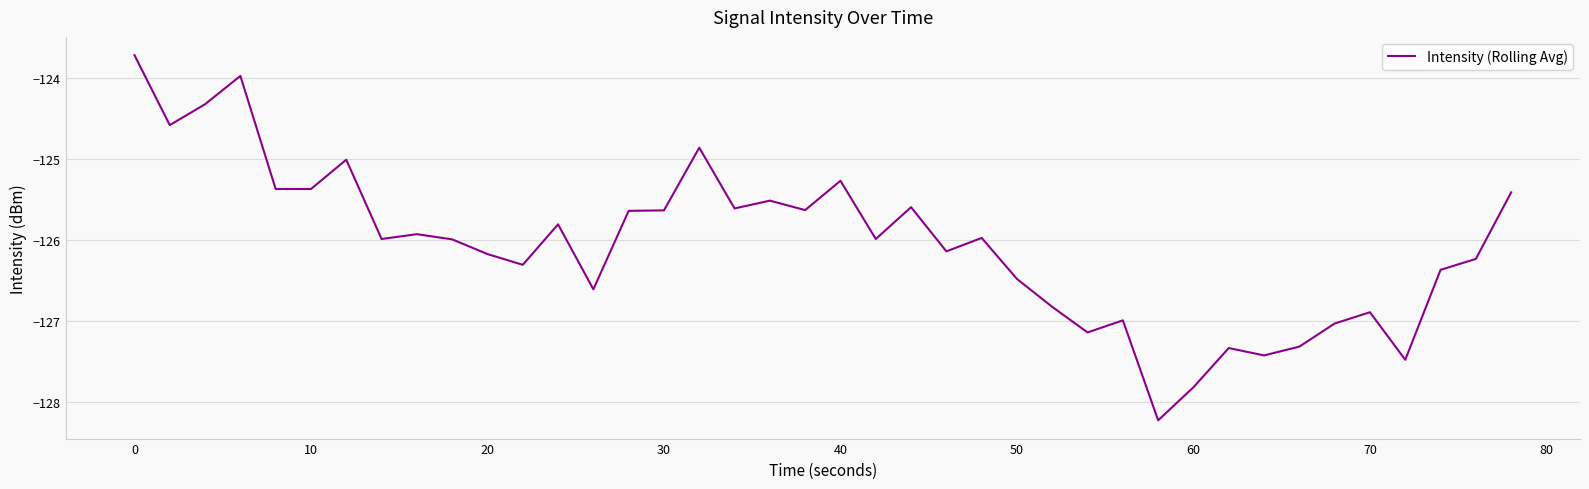

What is the maximum value shown in the chart?

-123.7